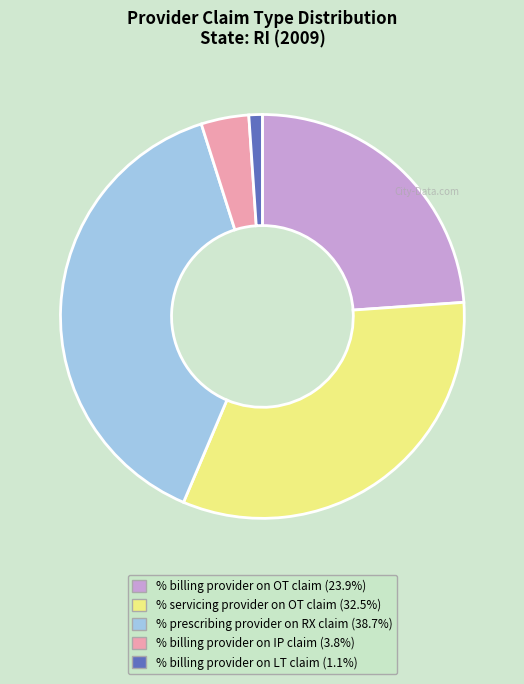

Is there a majority slice in this chart?

No